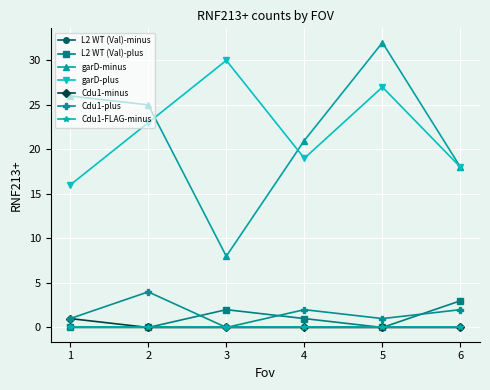

At which label does garD-minus first exceed 25?

1